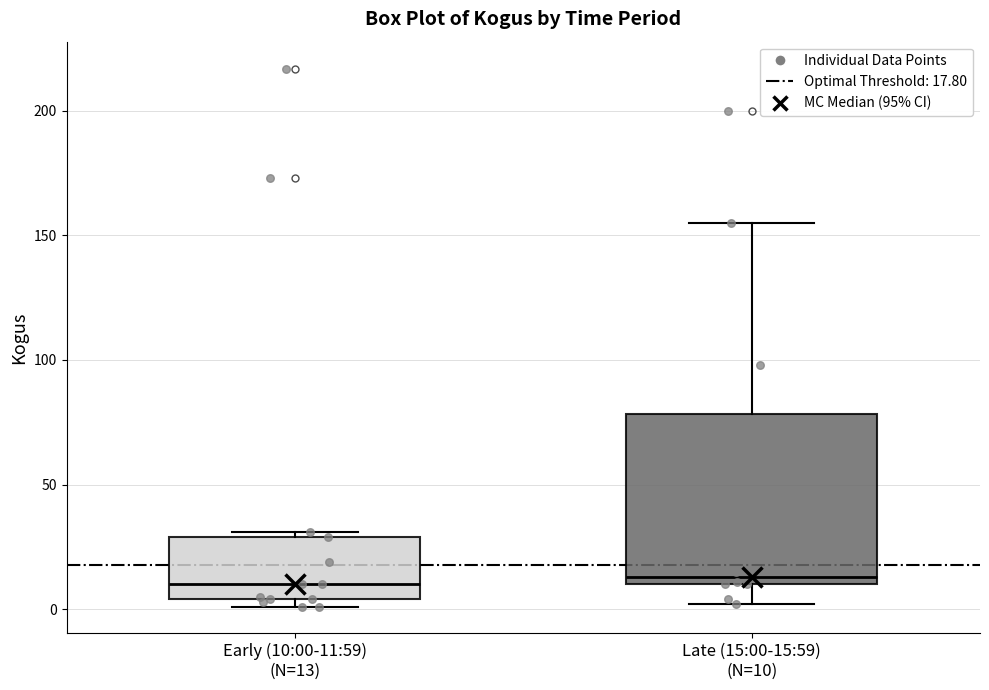

Reading left to right, transcribe this box plot: for each box, give where its median line is, the range the box spans, and where its two whiskers end, as read against the y-axis. The values are not printed on the chart, so give them approximately, as read against the axis.

Early (10:00-11:59) (N=13): median 10, box 5 to 30, whiskers 0 to 30 (just above the box's upper edge)
Late (15:00-15:59) (N=10): median 15, box 10 to 80, whiskers 0 to 155